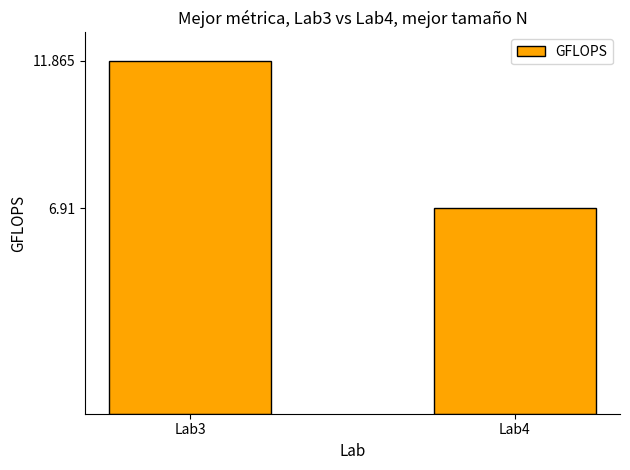

Are the bars horizontal?

No